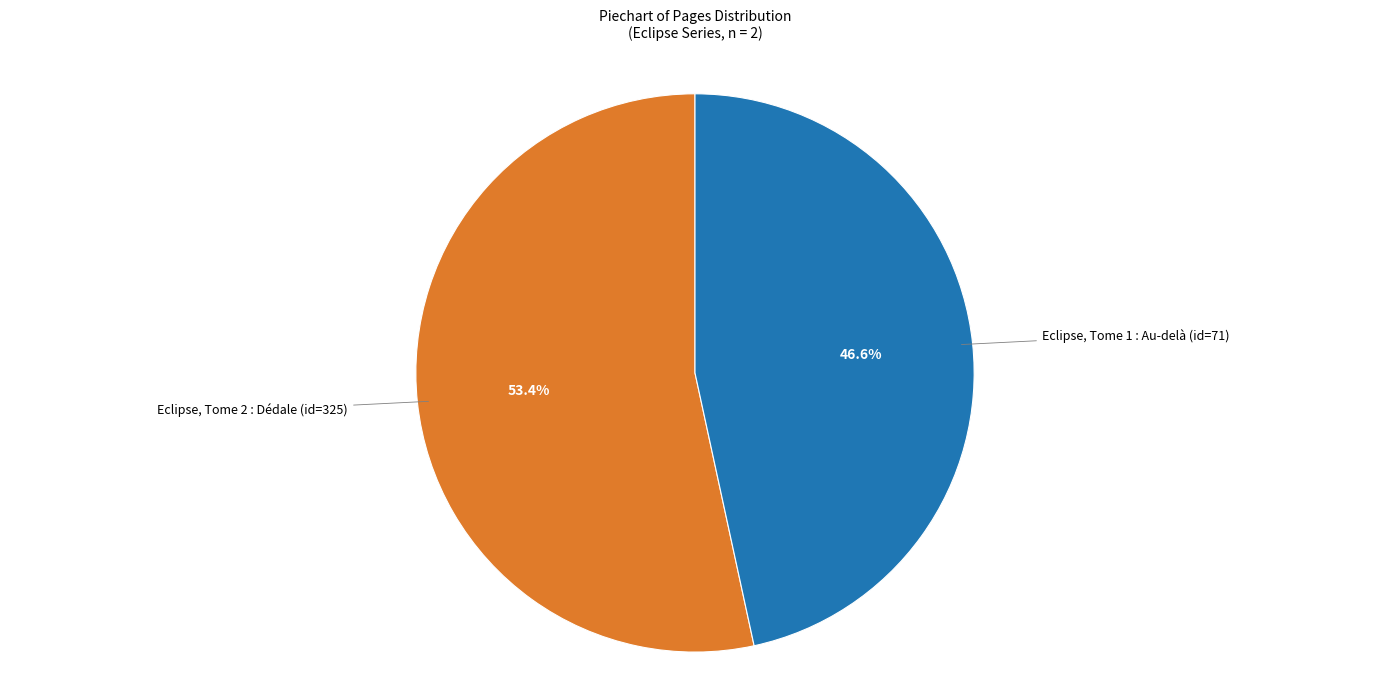

Count the number of slices in the pie.

2